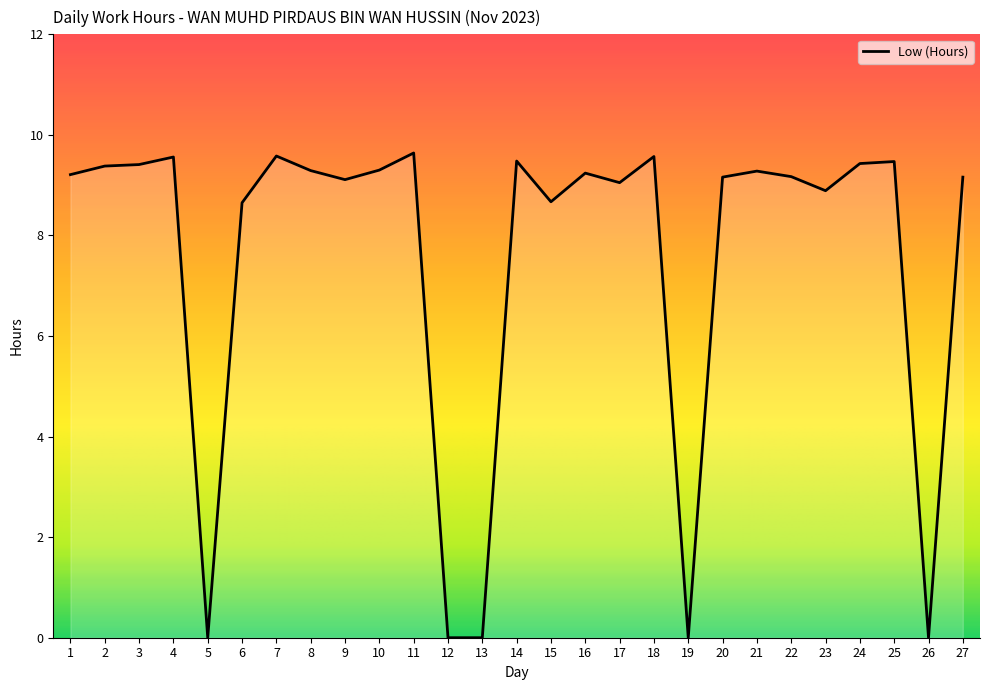

What is the difference between the second highest and minimum values?

9.6